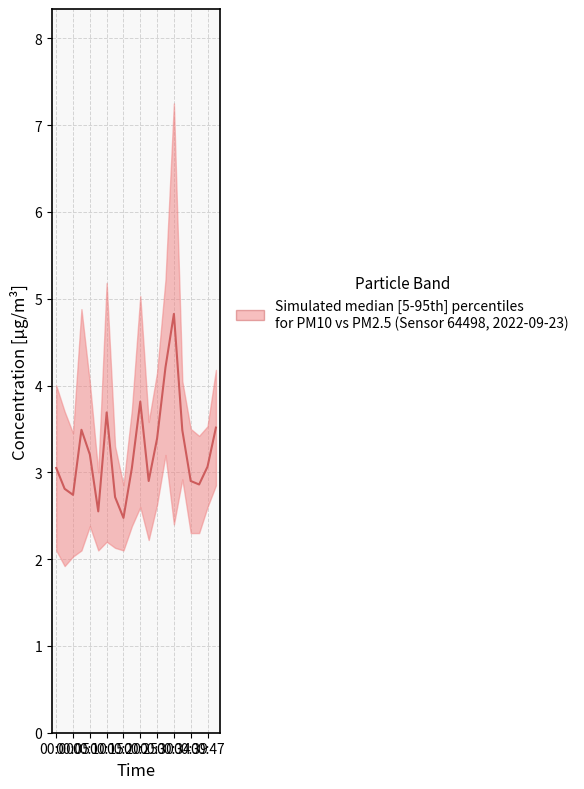

Where does the data first go above 3?

00:00